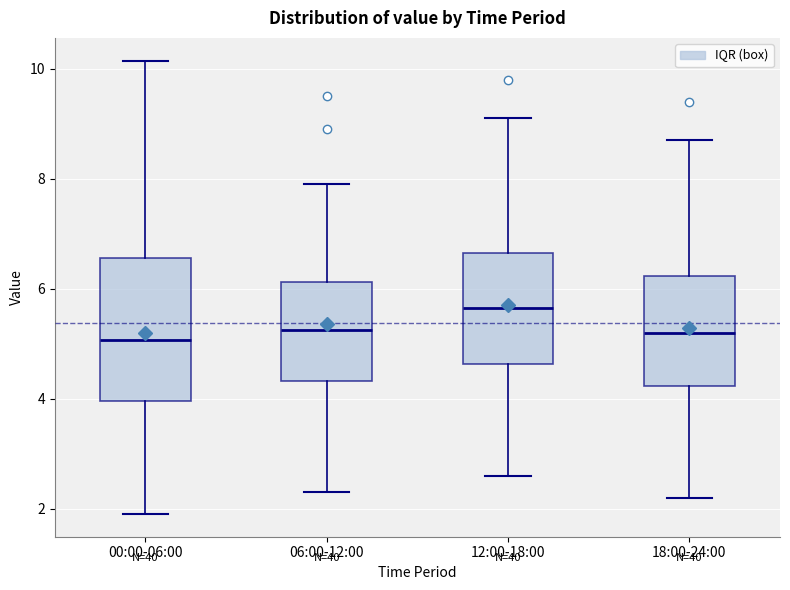

Which box has the highest median line?

12:00-18:00